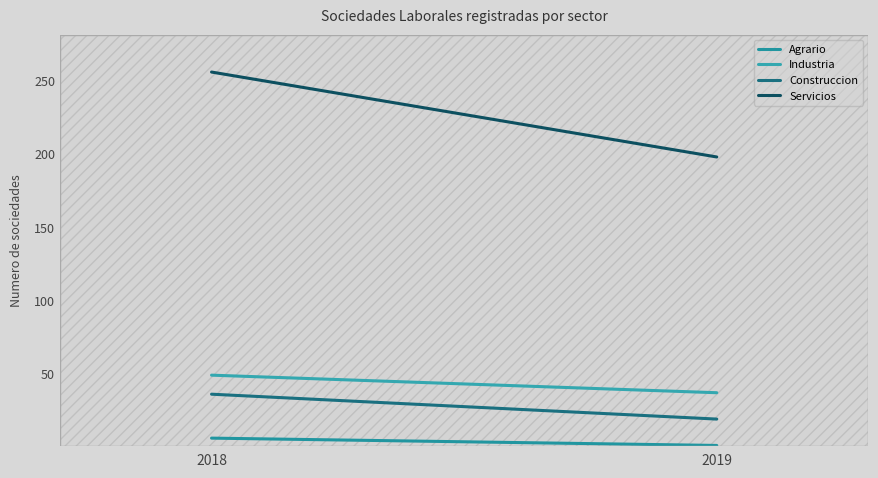

At which label does Construccion reach its peak?

2018